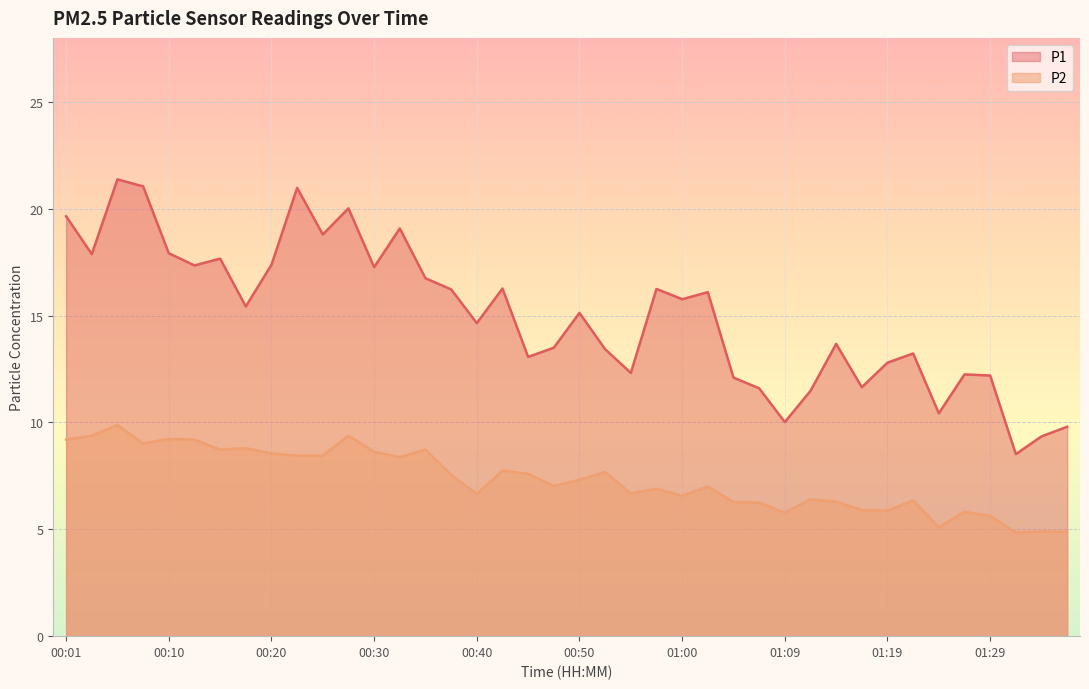

What is the sum of the P2 values at 00:42 and 01:17?

13.7